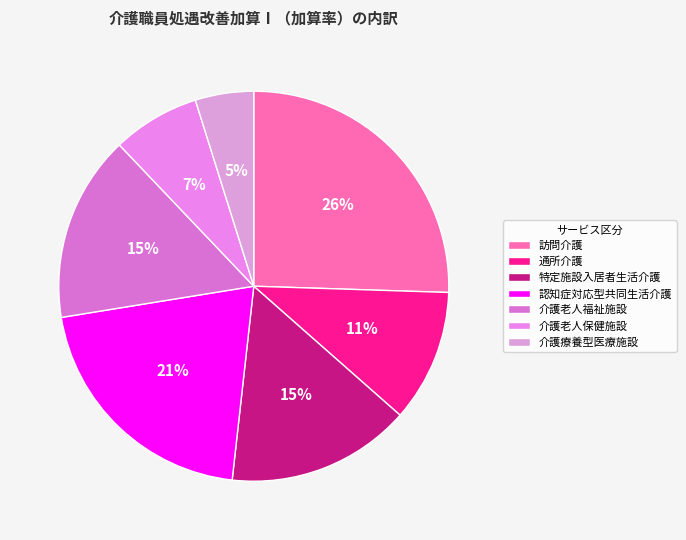

What is the smallest slice in the pie chart?

介護療養型医療施設